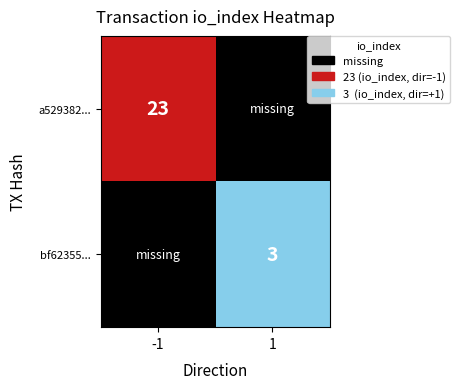

True or false: bf62355a8bafc81461f8620ceb12b9f968d4877 has a value of 5 at io_index.

False